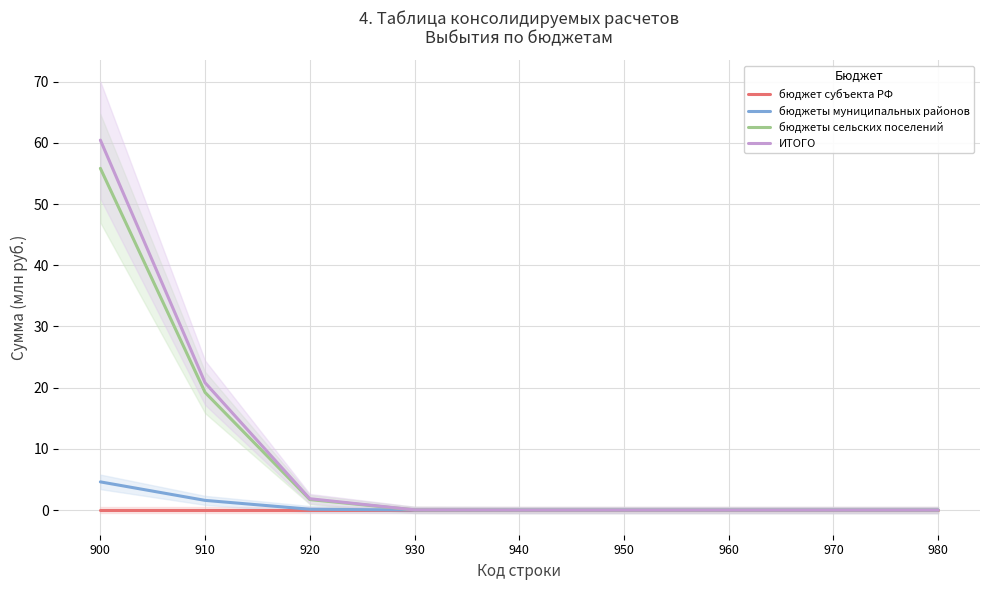

Between 930 and 970, which series saw the biggest shift?

ИТОГО